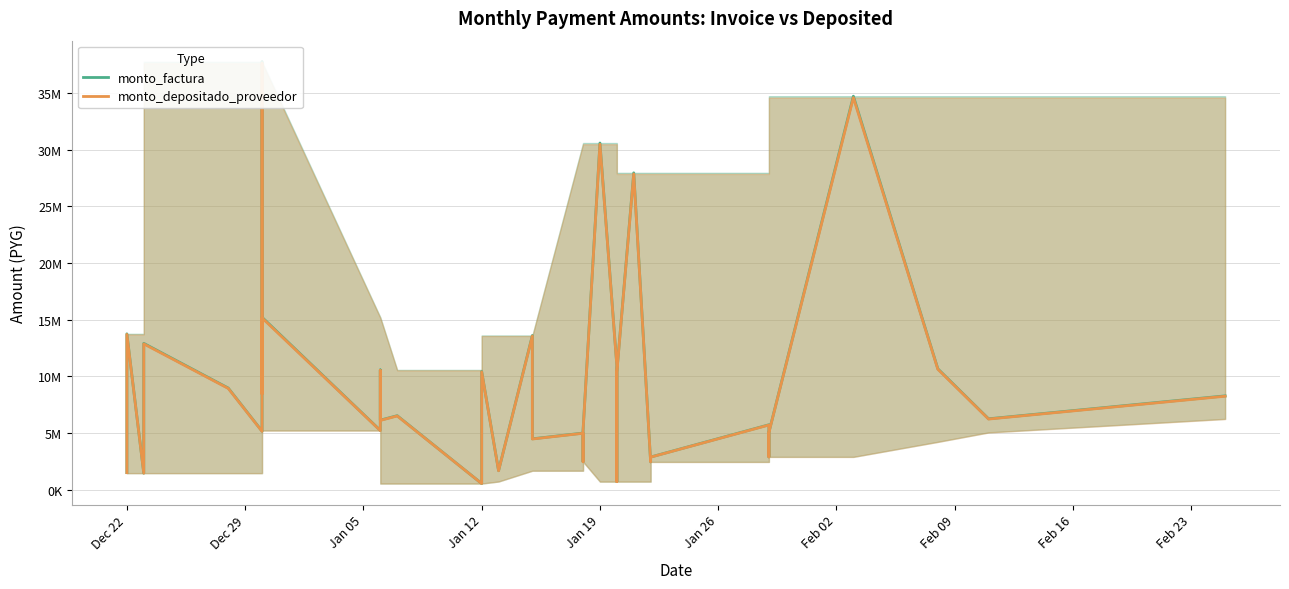

Reading left to right, extract all data points from this chart.

monto_factura: 1493716	13742175	1448307	12901695	8956335	5152239	37753126	11933826	8473201	15203955	5218418	10557755	6122833	6517117	528278	709093	8710689	10418258	1664513	13597695	4475078	4983794	2460267	5218891	30582806	10957189	5921289	699836	10385606	27951141	2441217	2867546	5714797	2886344	4215577	5048432	34713405	10652146	6242015	8264814
monto_depositado_proveedor: 1488284	13692203	1443040	12854780	8923767	5133504	37615842	11890430	8442389	15148668	5199442	10519363	6100568	6493418	526357	706514	8679014	10380373	1658460	13548249	4458805	4965671	2451321	5199913	30471596	10917345	5899757	697291	10347840	27849500	2432340	2857119	5694016	2875848	4200248	5030074	34587174	10613411	6219317	8234760